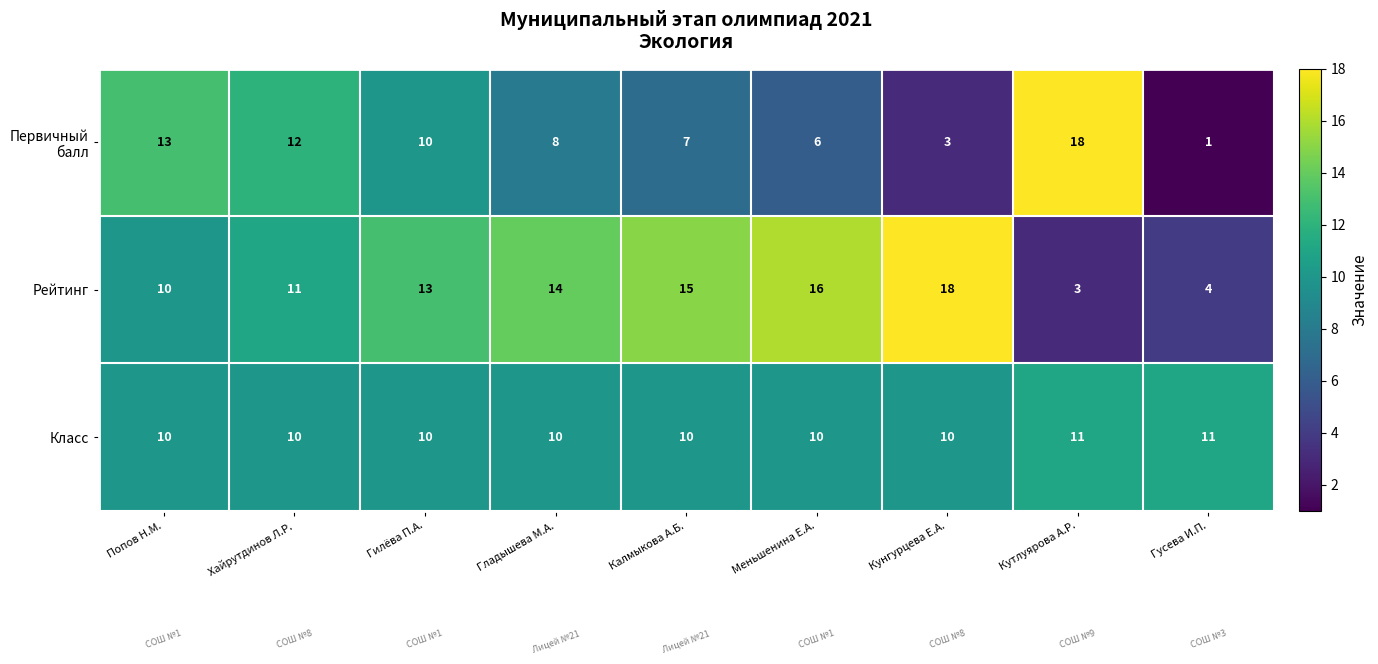

Which series has the largest total across all categories?

Рейтинг